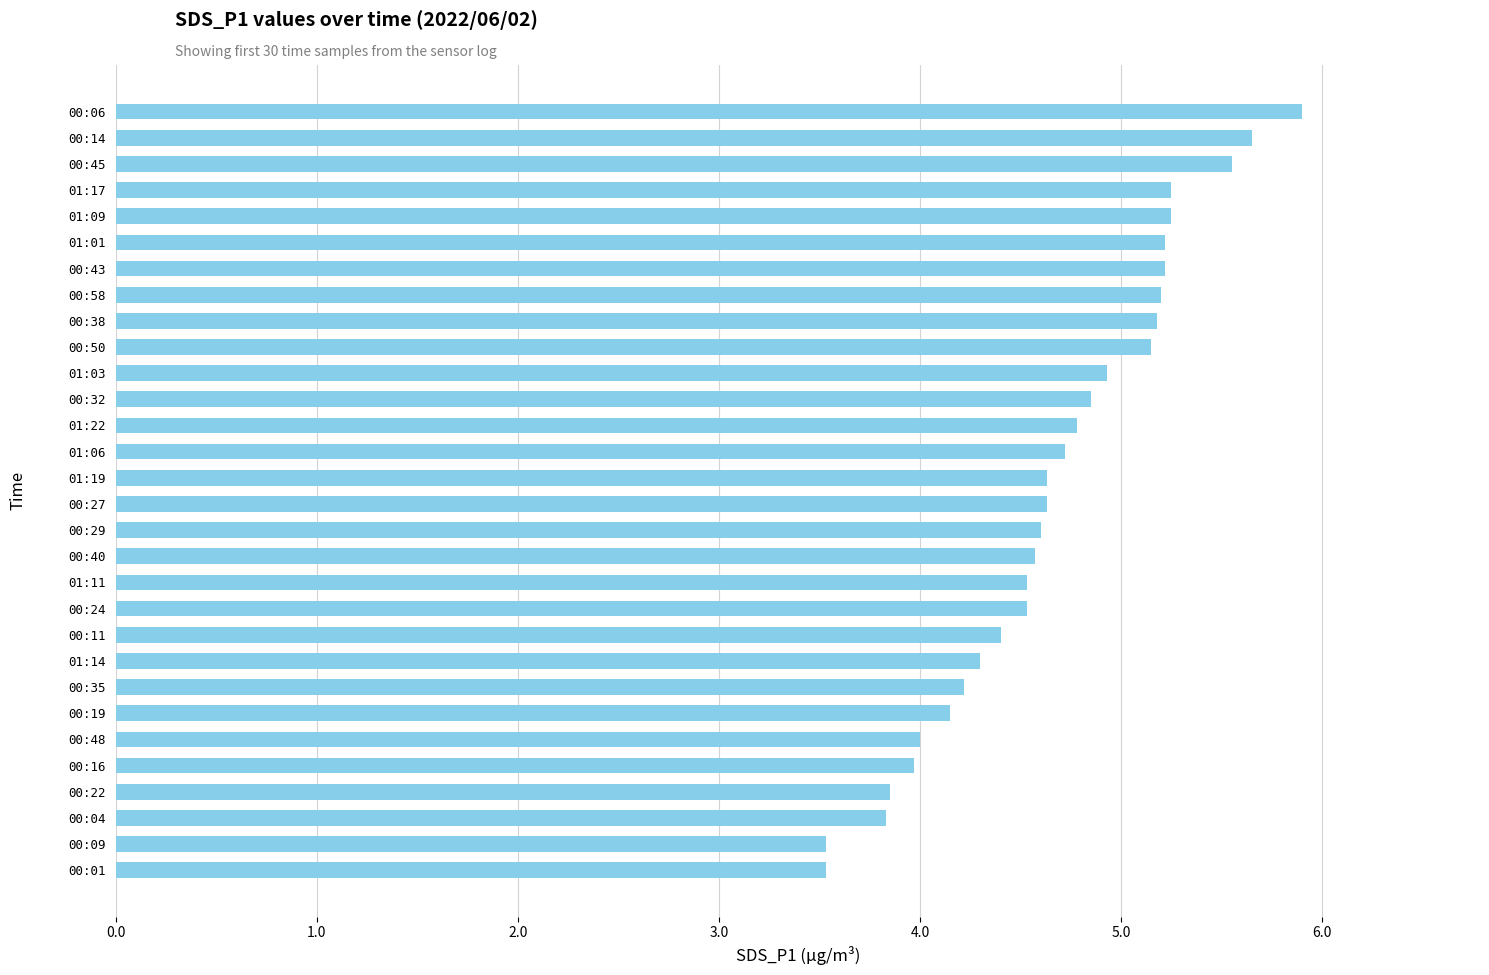

Are the bars grouped side by side (vs. stacked)?

No